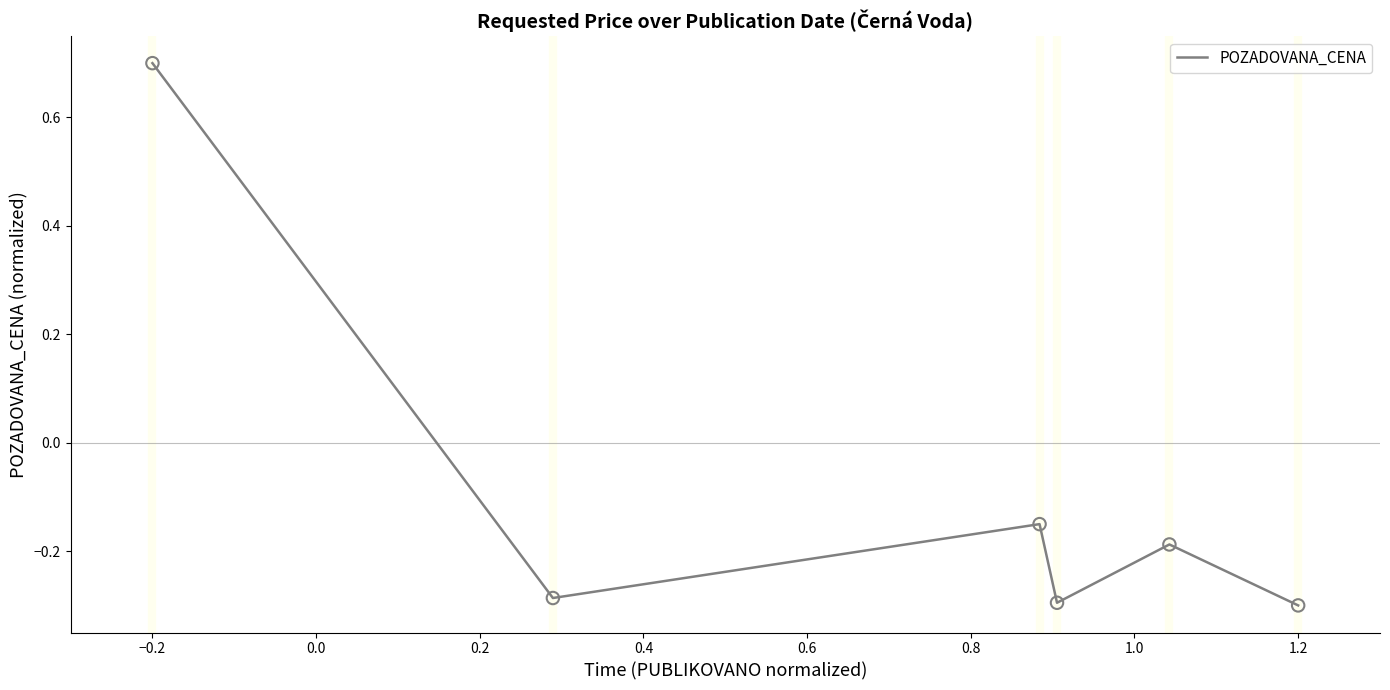

What is the sum of all values?

-0.5